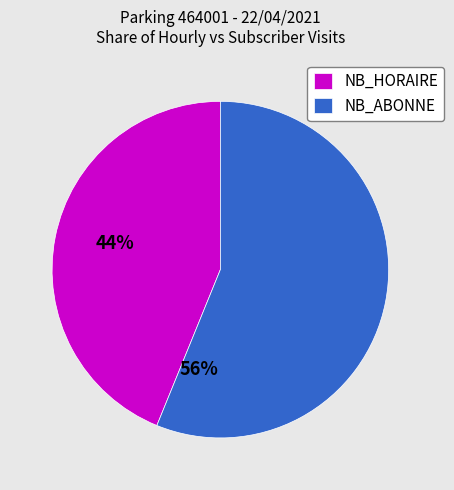

Do NB_ABONNE and NB_HORAIRE together represent more than half of the pie?

Yes